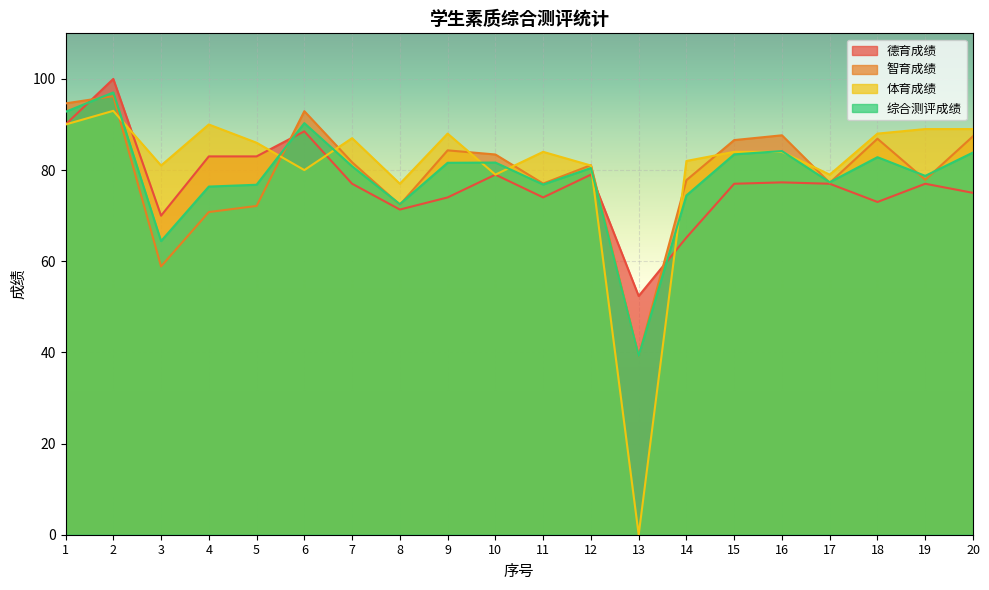

What are all the series names shown in the legend?

德育成绩, 智育成绩, 体育成绩, 综合测评成绩